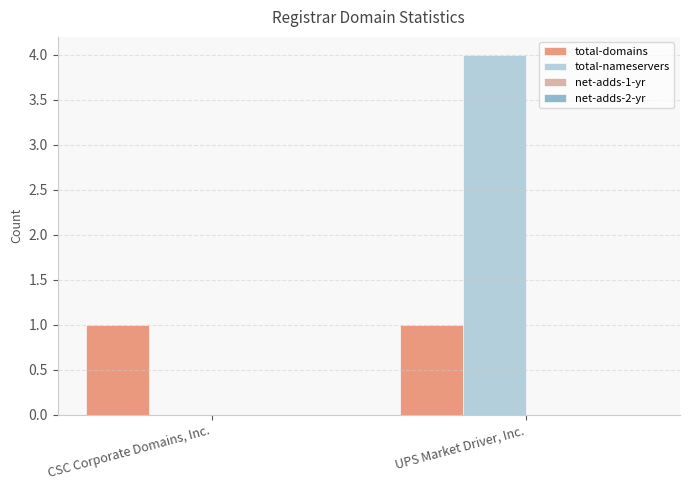

Between CSC Corporate Domains, Inc. and UPS Market Driver, Inc., which series saw the biggest shift?

total-nameservers